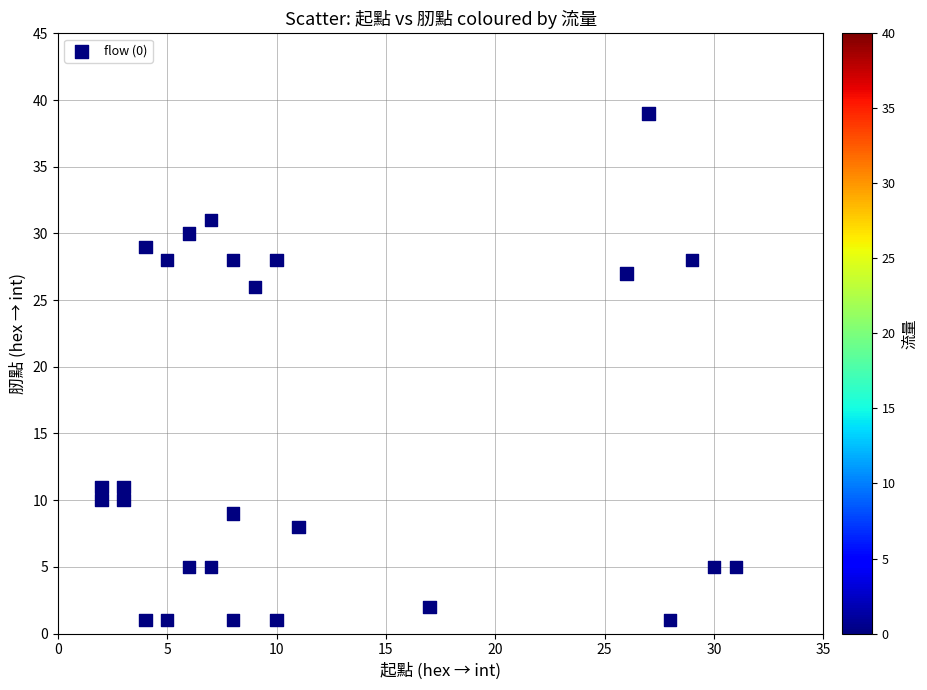

What is the range of Y values (max minus min)?

38